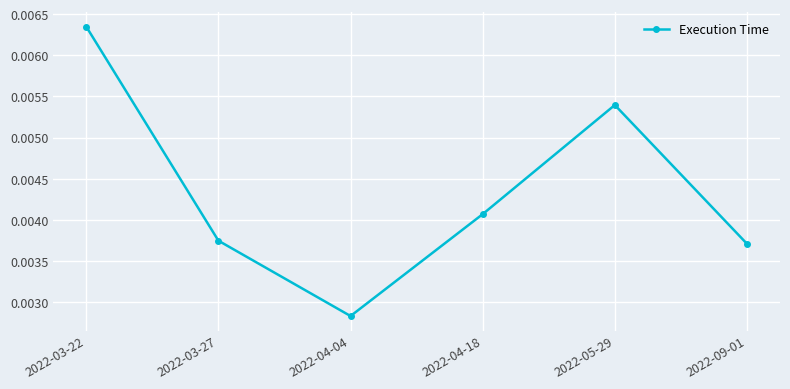

Does the chart have visible grid lines?

Yes